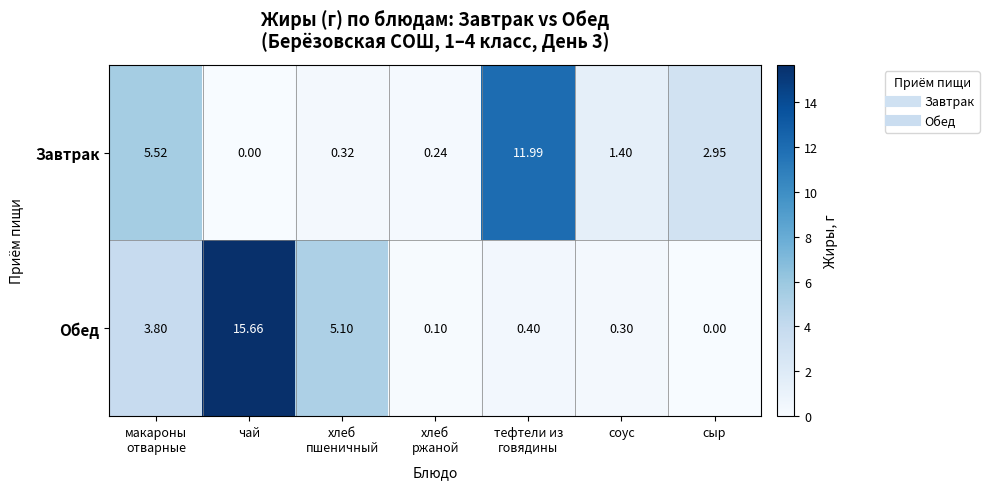

Rank the series by their maximum value, from highest to lowest.

Обед, Завтрак